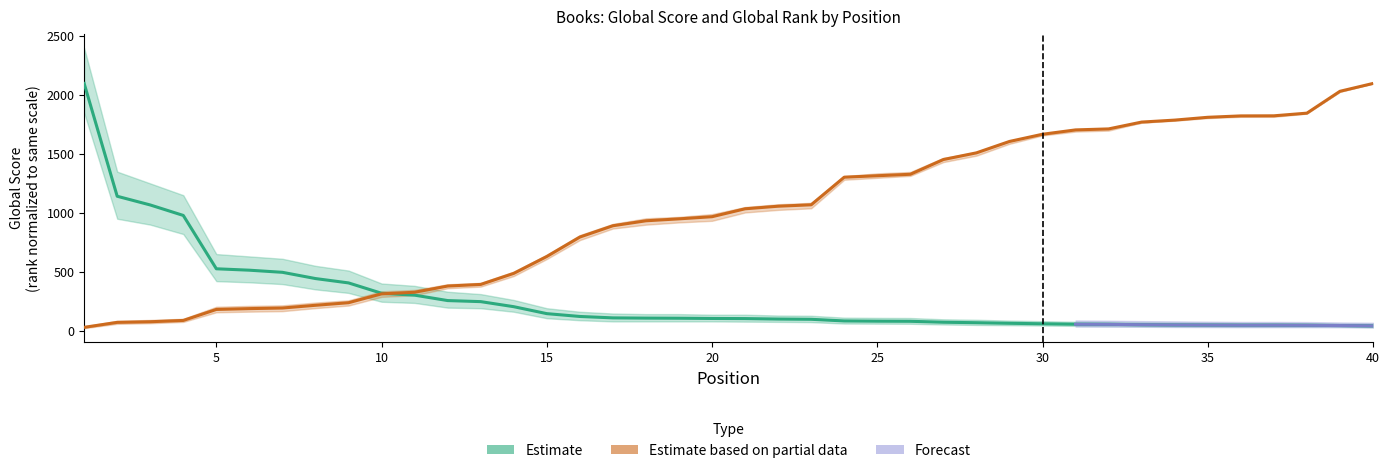

What value does the Global Rank series have at 26?

1327.6